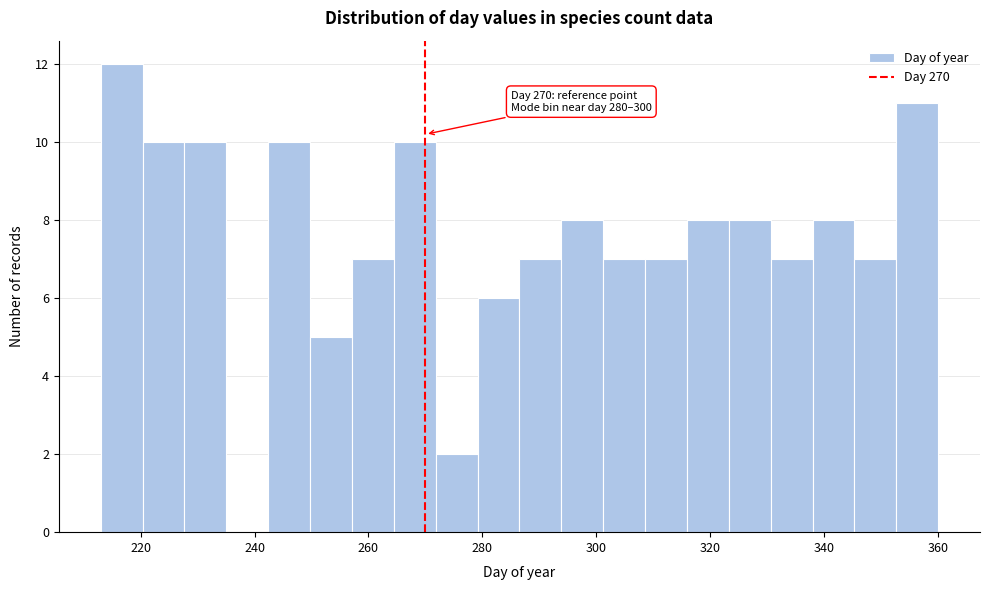

Around what value on the x-axis is the tallest bar? Give the approximate position of its centre, as read against the axis.

216